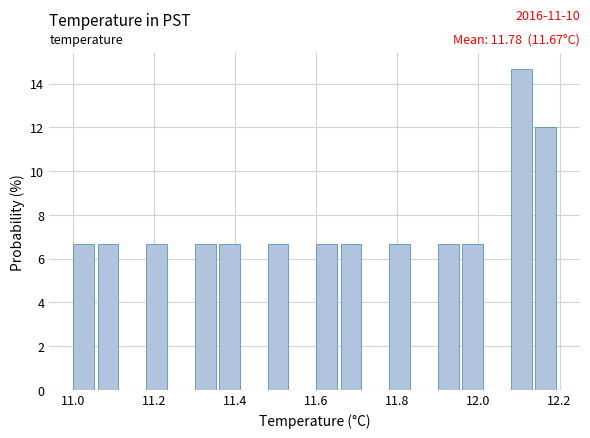

Read against the x-axis, roughly where is the centre of the tallest bar?

12.10